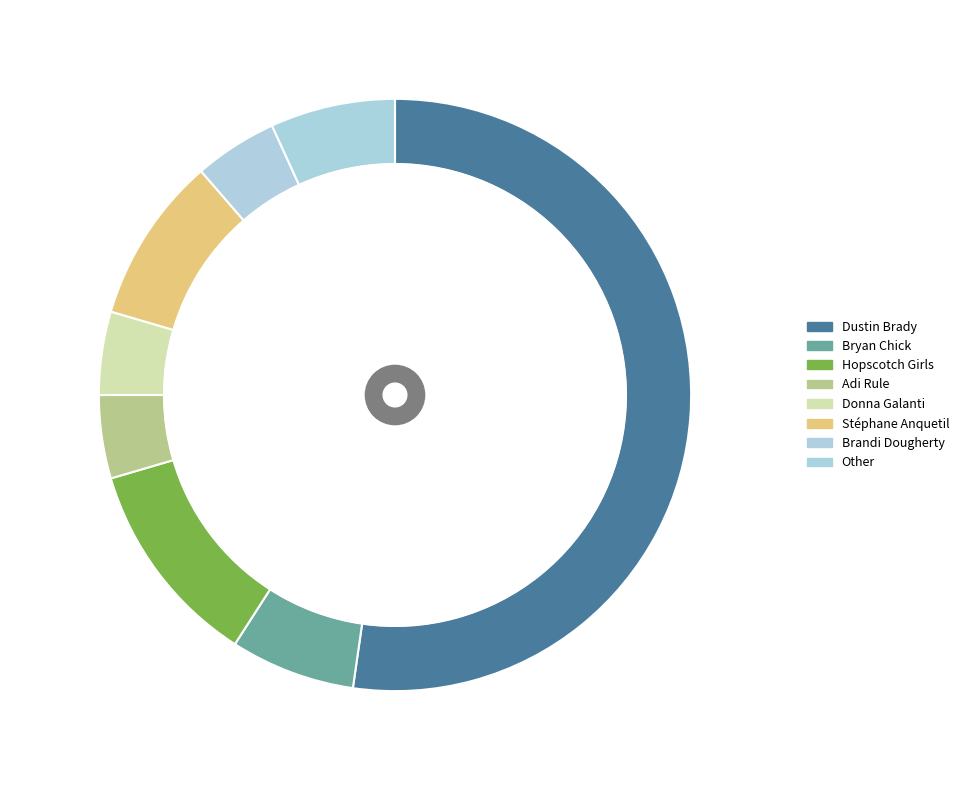

To the nearest percent, what is the average slice percentage?

12%